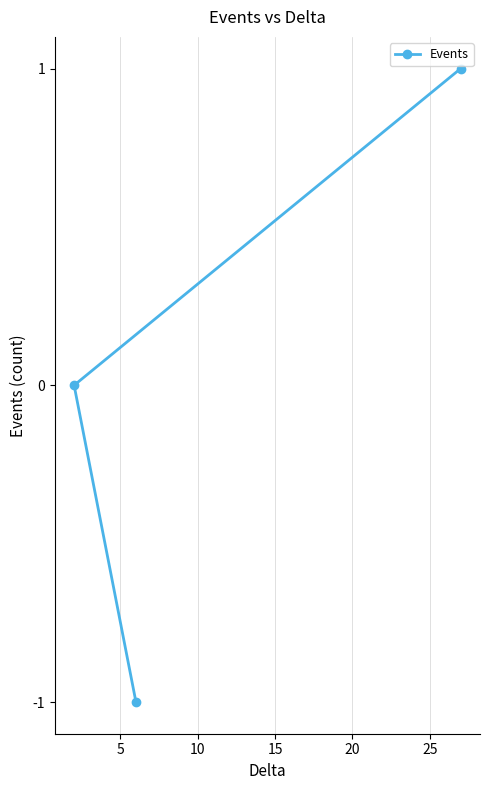

How many positive values are there?

1